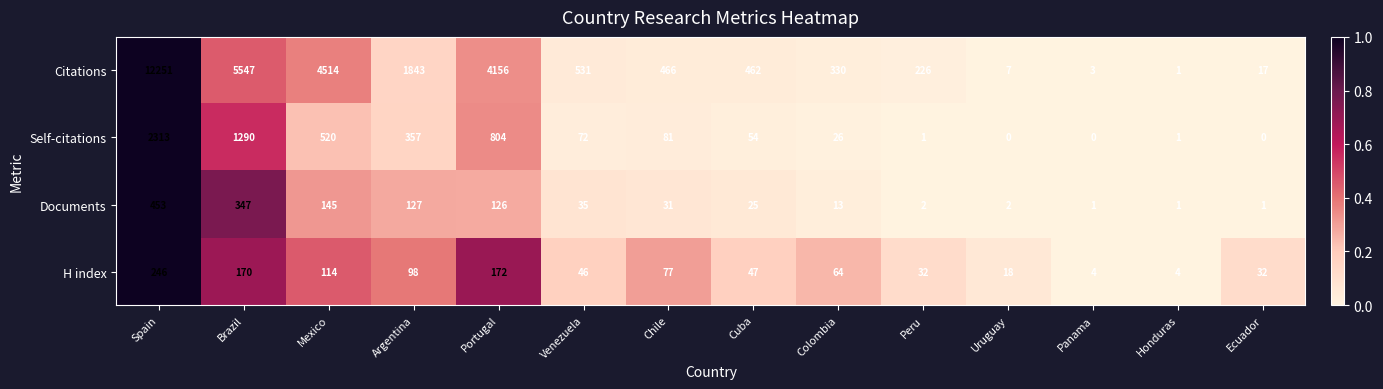

At which category is the sum across all series the highest?

Spain